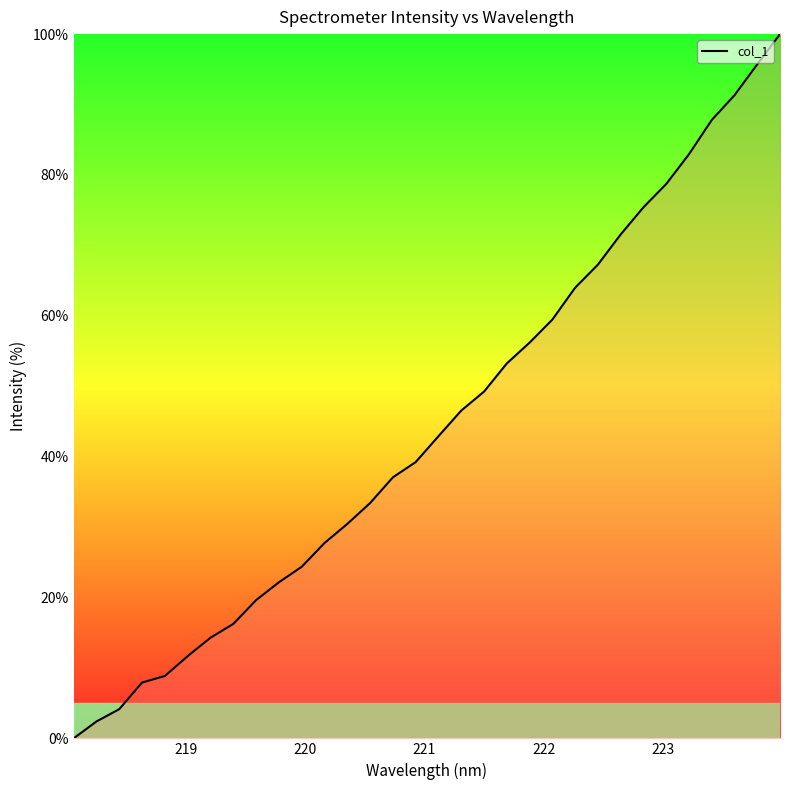

What is the difference between the maximum and minimum values?

100.0